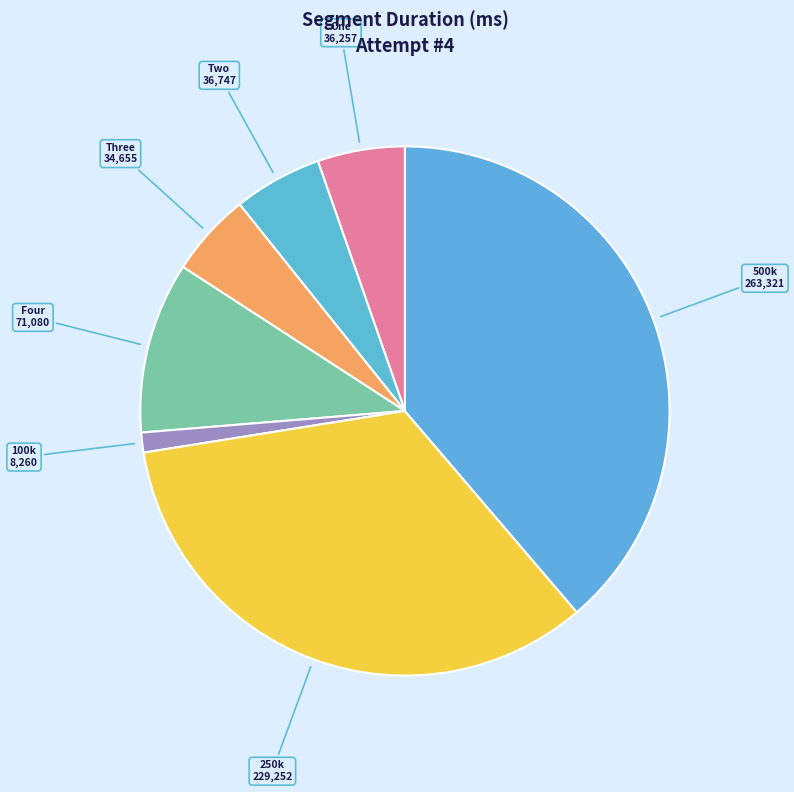

Count the number of slices in the pie.

7